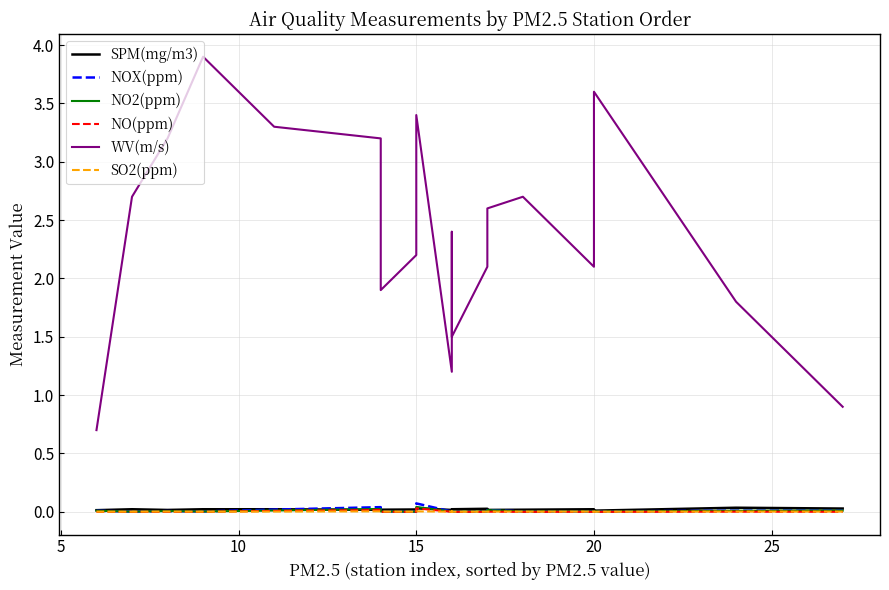

What is the difference between the second highest and second lowest values in the WV(m/s) series?

2.7